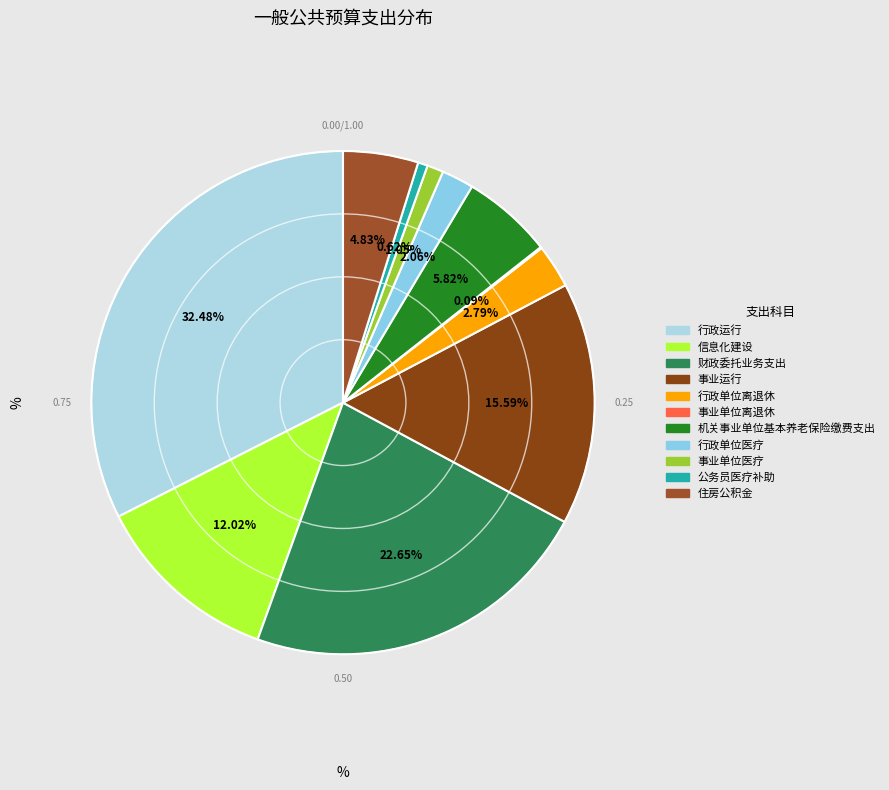

To the nearest percent, what is the average slice percentage?

9%